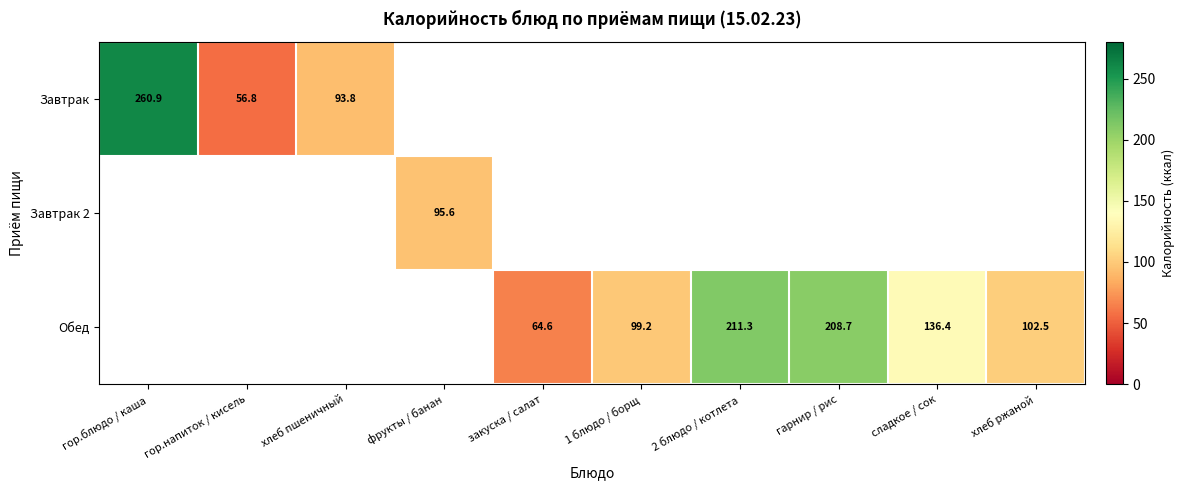

What is the maximum value shown in the chart?

260.9